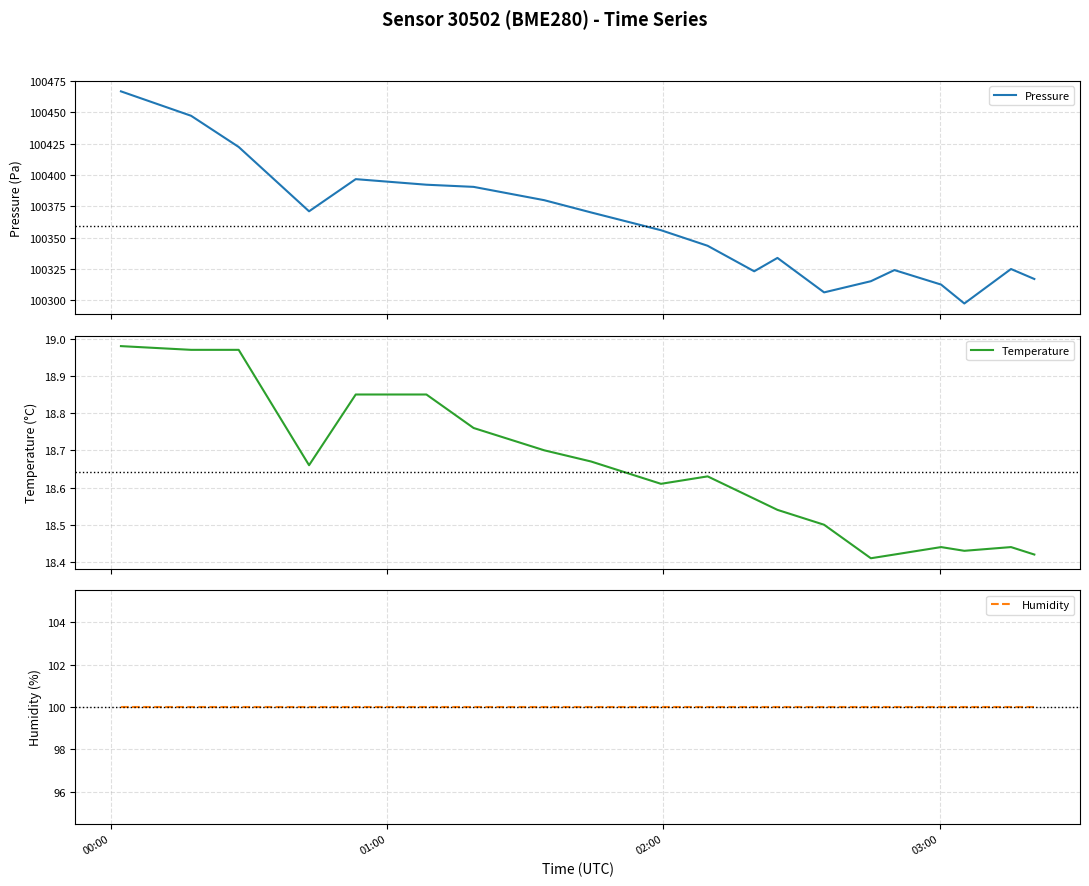

How many lines are shown in the chart?

3